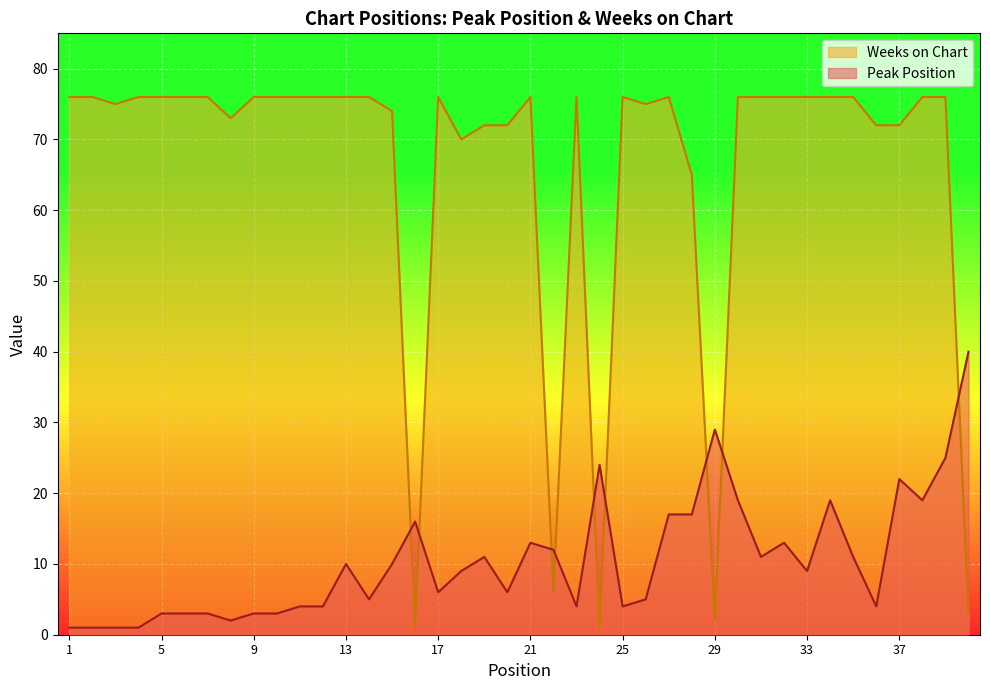

List the series in order of their peak value, highest first.

Weeks on Chart, Peak Position